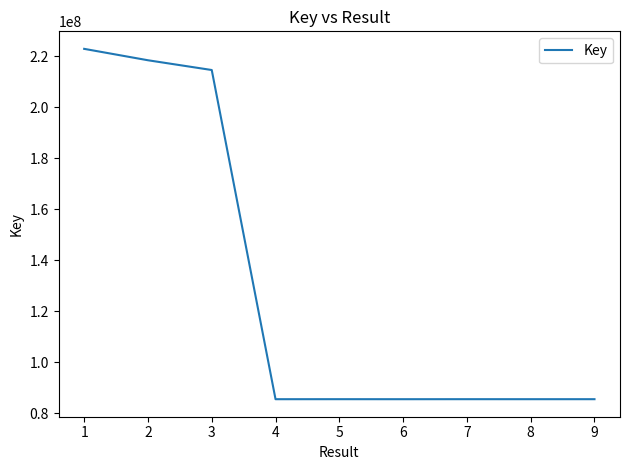

What is the difference between the values at 2 and 3?

3828396